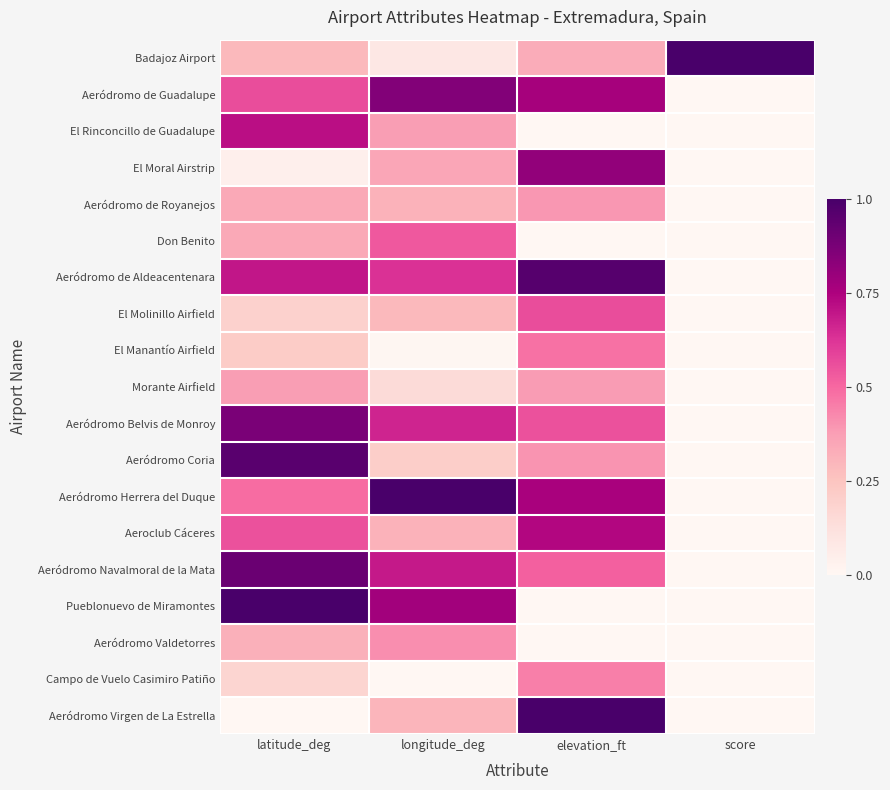

Count the number of categories in the chart.

4